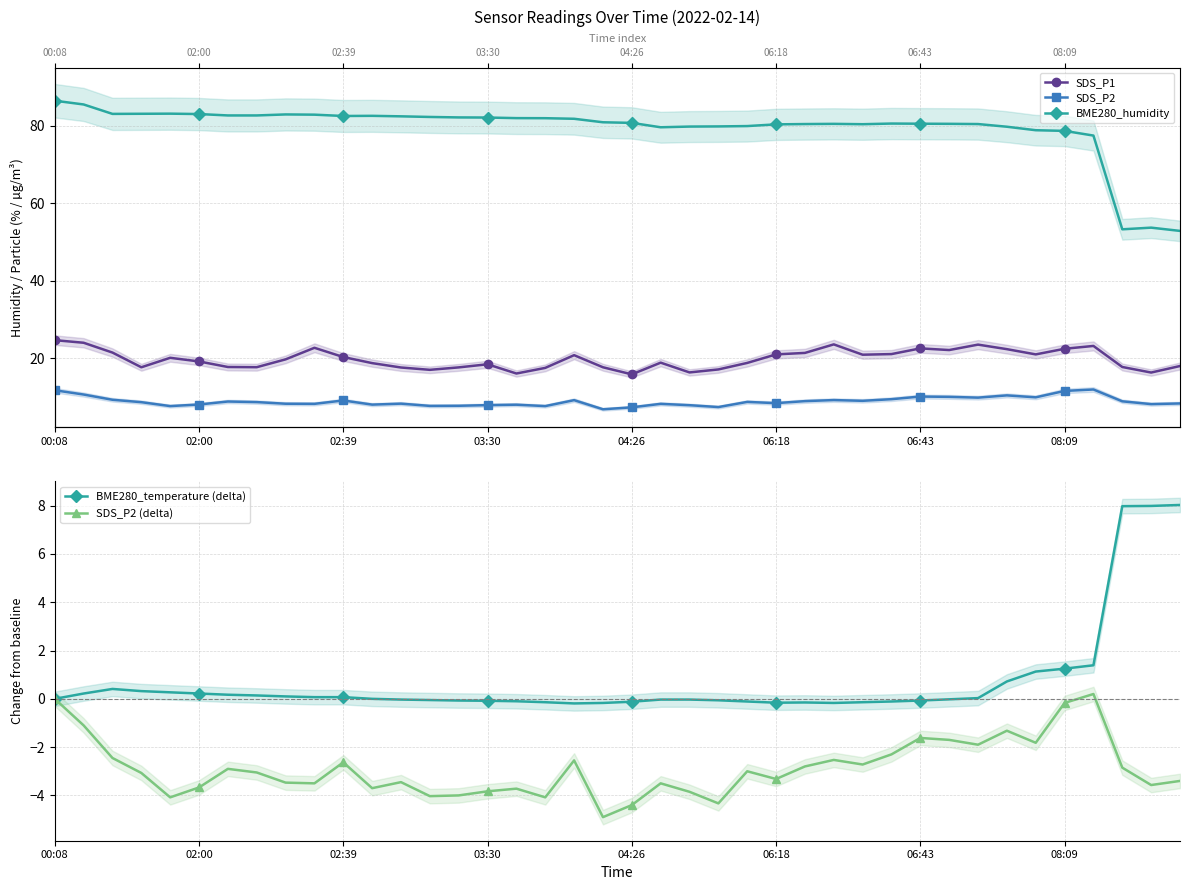

What position from the left is 24?

25